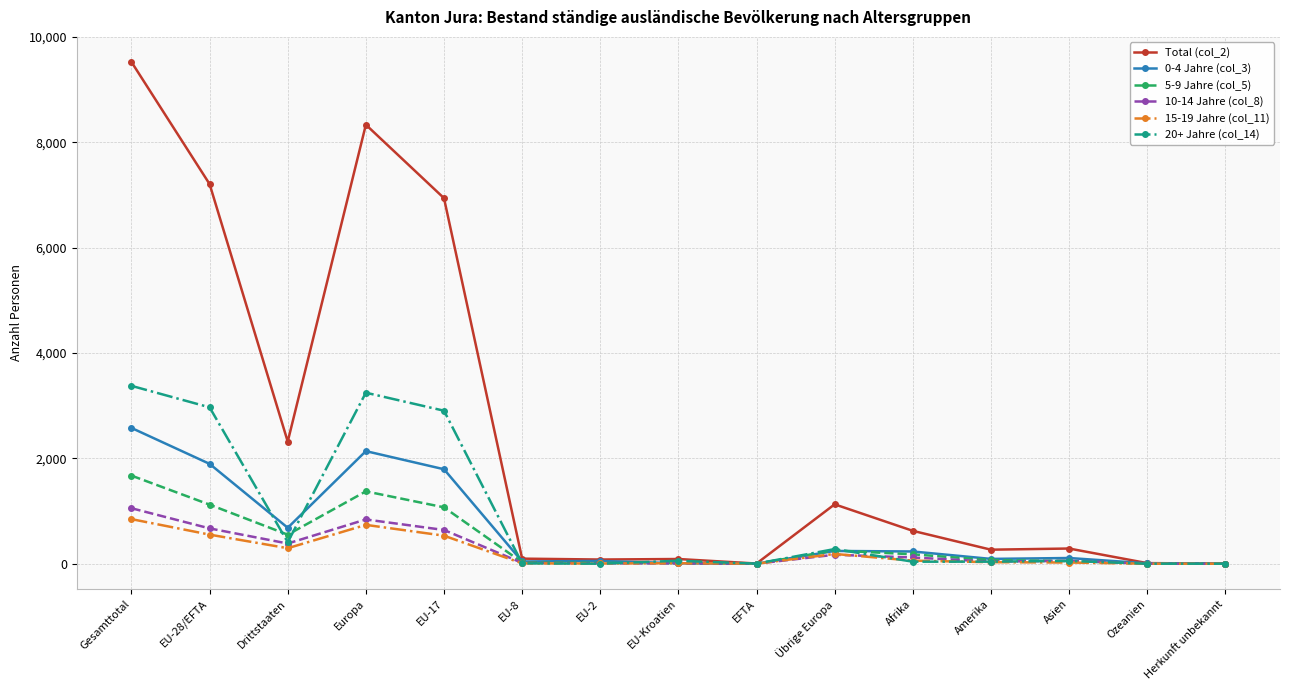

At which label does Total (col_2) first exceed 288?

Gesamttotal